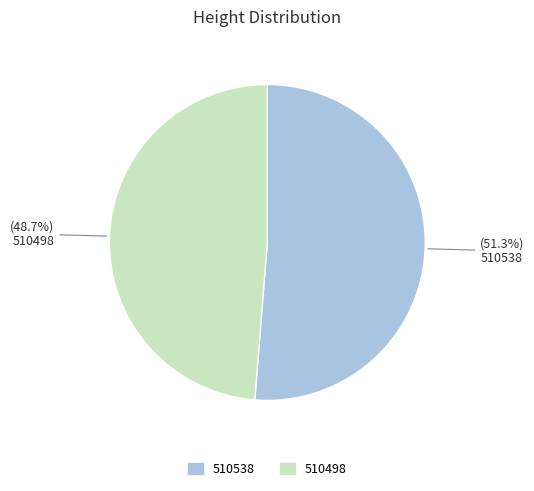

Which category has the smallest portion of the pie?

510498